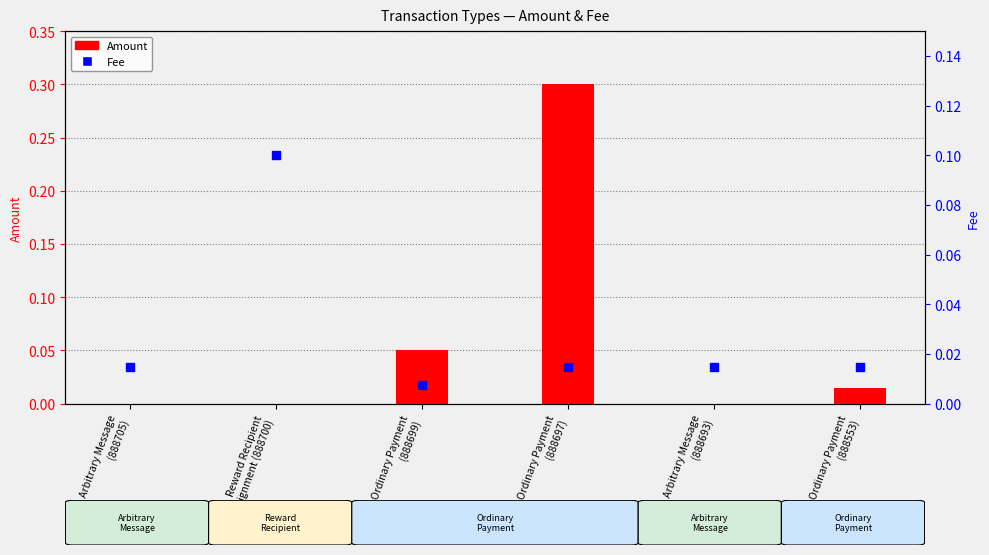

Which series has the largest total across all categories?

Amount